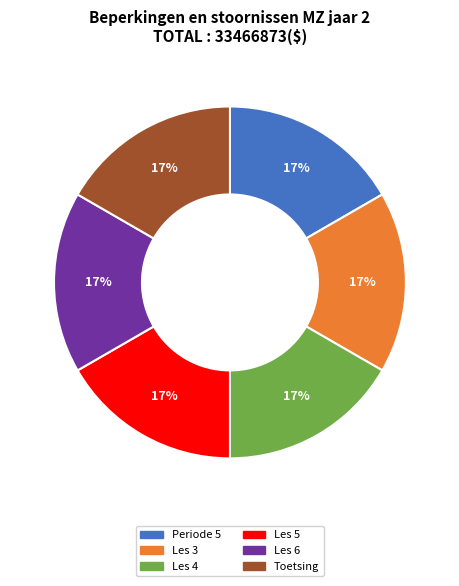

Combined, do Periode 5 and Les 5 account for over 50%?

No